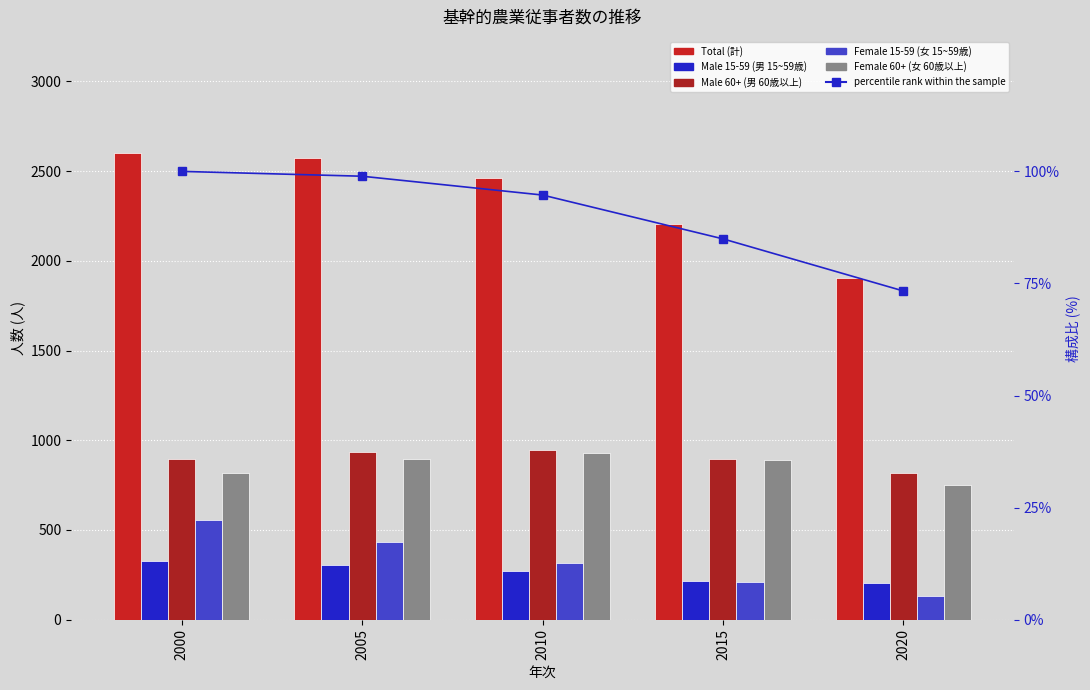

What are all the series names shown in the legend?

Total (計), Male 15-59 (男 15~59歳), Male 60+ (男 60歳以上), Female 15-59 (女 15~59歳), Female 60+ (女 60歳以上), percentile rank within the sample